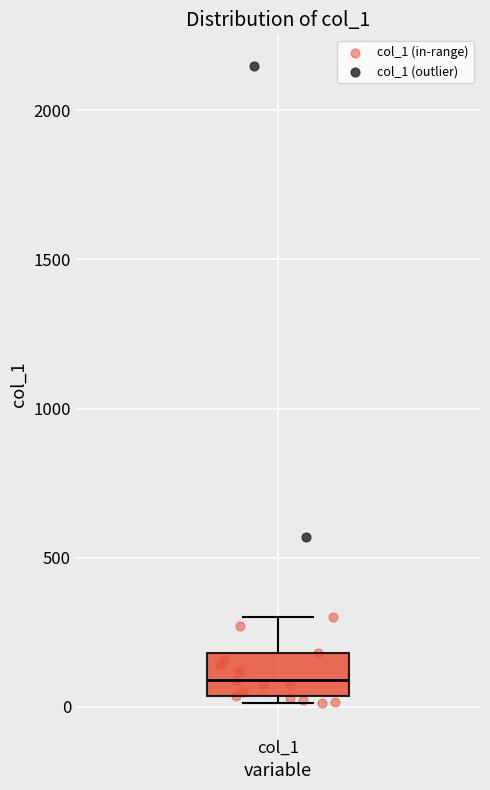

Transcribe this box plot: give where the median line is, the range the box spans, and where the two whiskers end, as read against the y-axis. The values are not printed on the chart, so give them approximately, as read against the axis.

median 100, box 50 to 200, whiskers 0 to 300